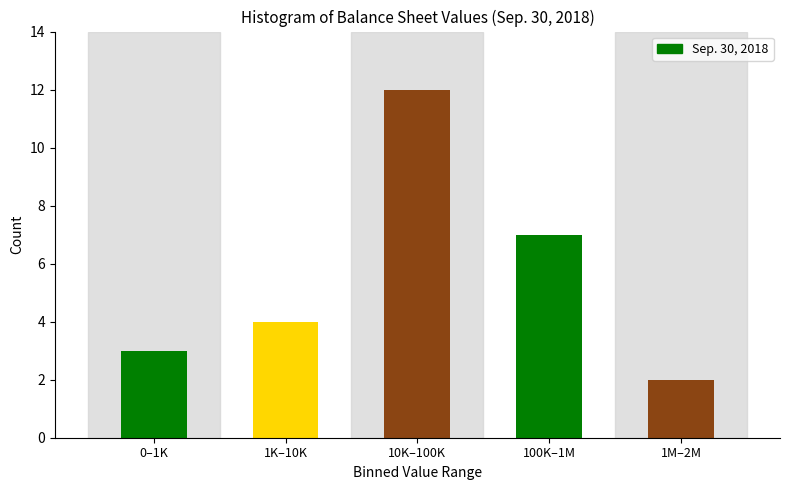

Reading right to left, what are all the values shown in this chart?

1M–2M=2	100K–1M=7	10K–100K=12	1K–10K=4	0–1K=3